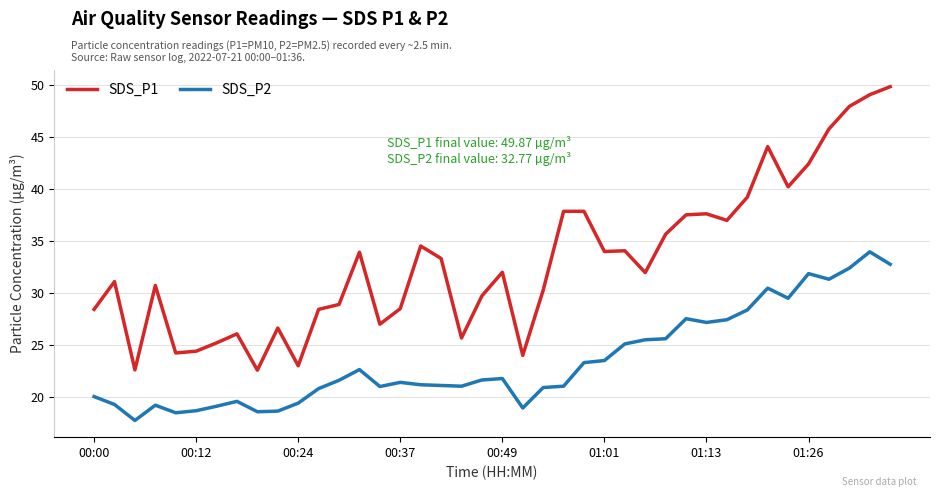

What is the minimum value shown in the chart?

17.7